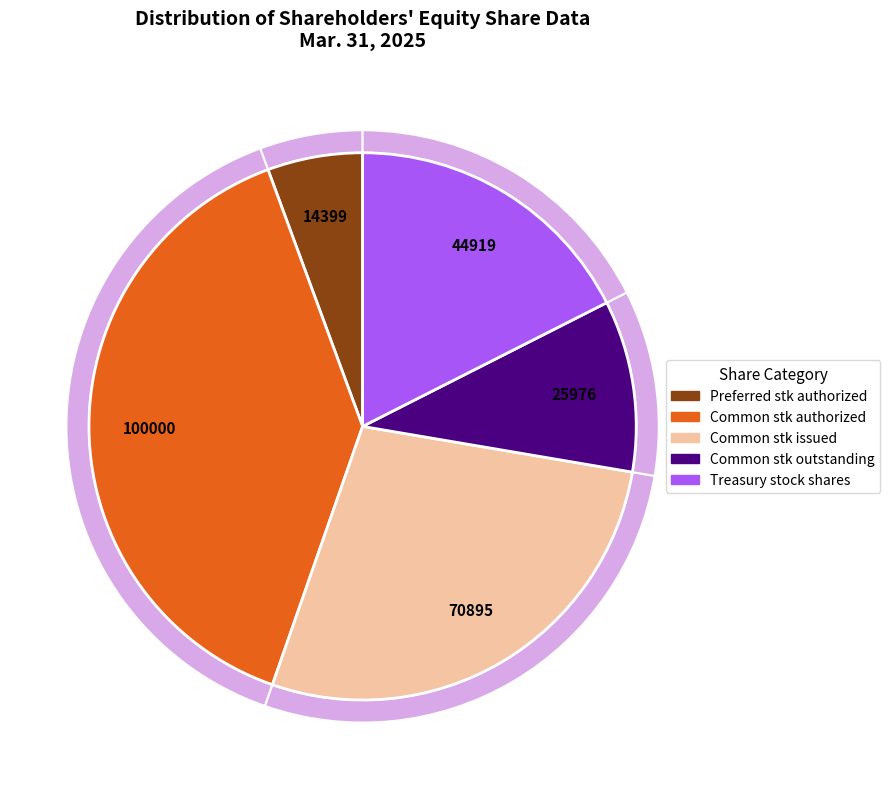

Count the number of slices in the pie.

5